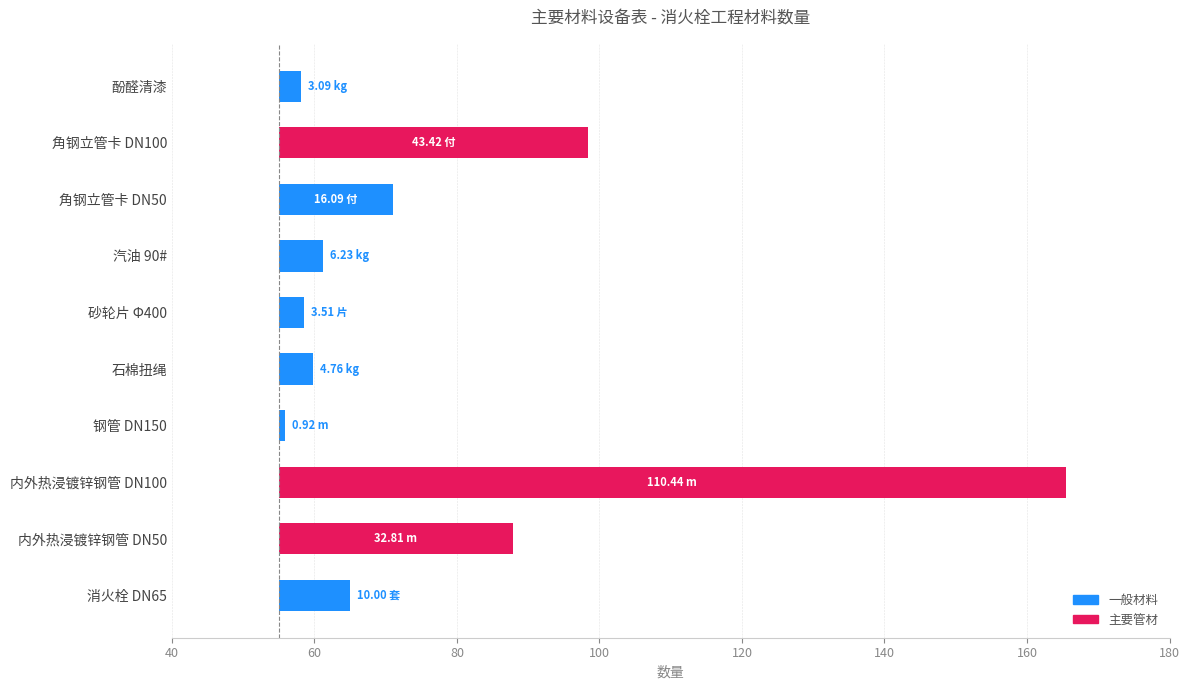

The value at 石棉扭绳 is 7.4. True or false?

False